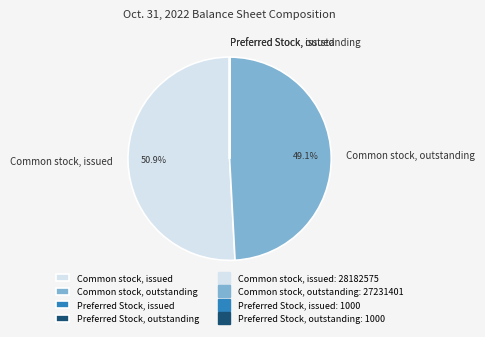

Combined, do Common stock, outstanding and Common stock, issued account for over 50%?

Yes